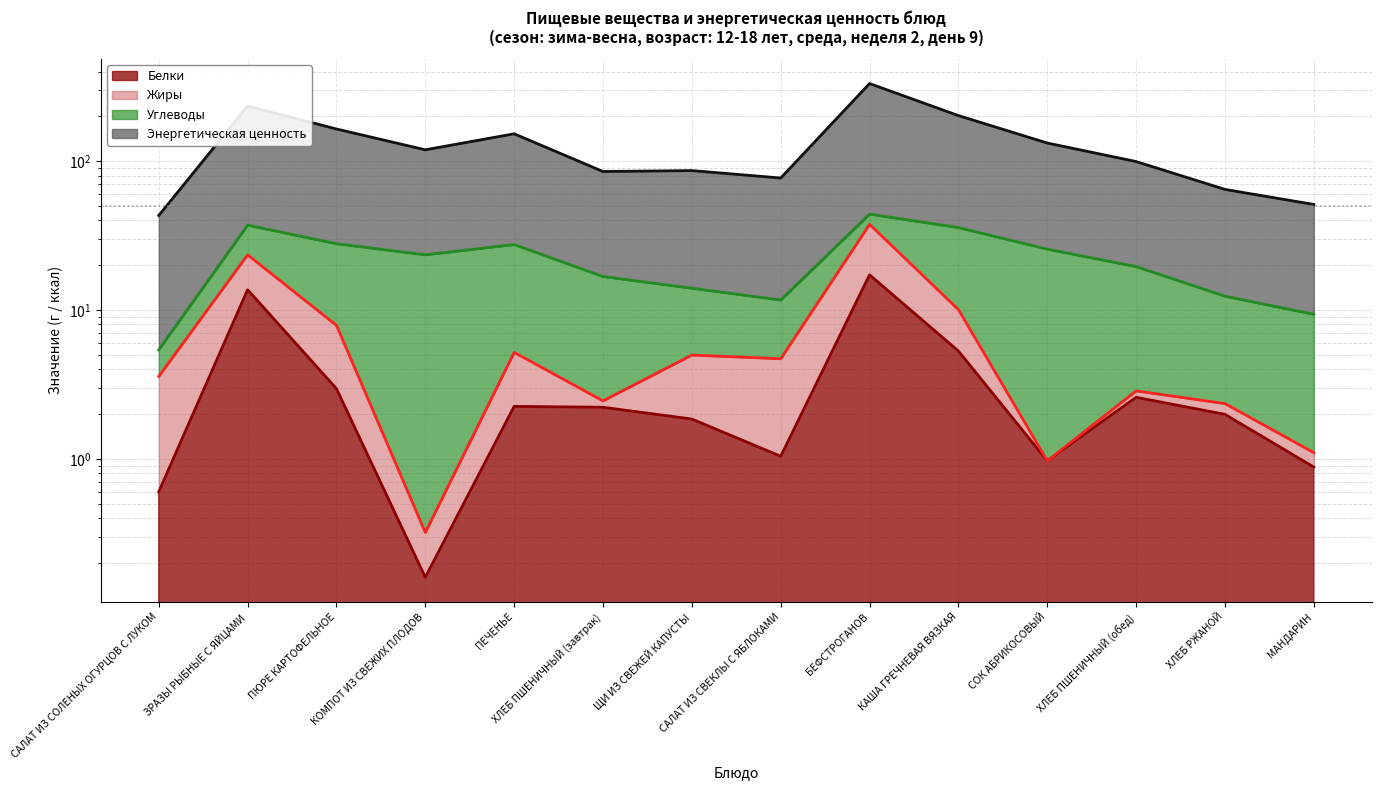

At how many categories does at least one series exceed 325?

1